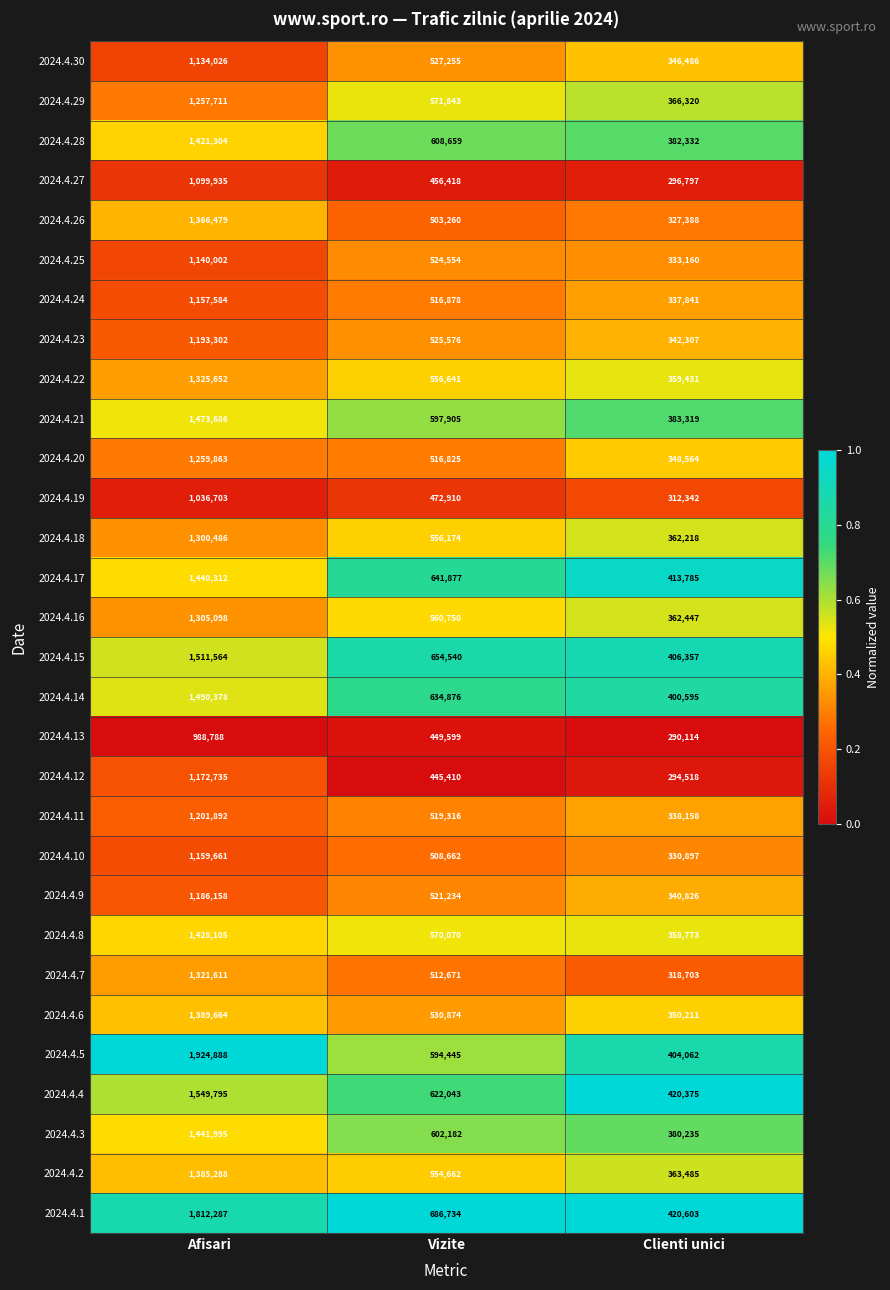

Where is 2024.4.21 nearest to the value 928502?

Vizite